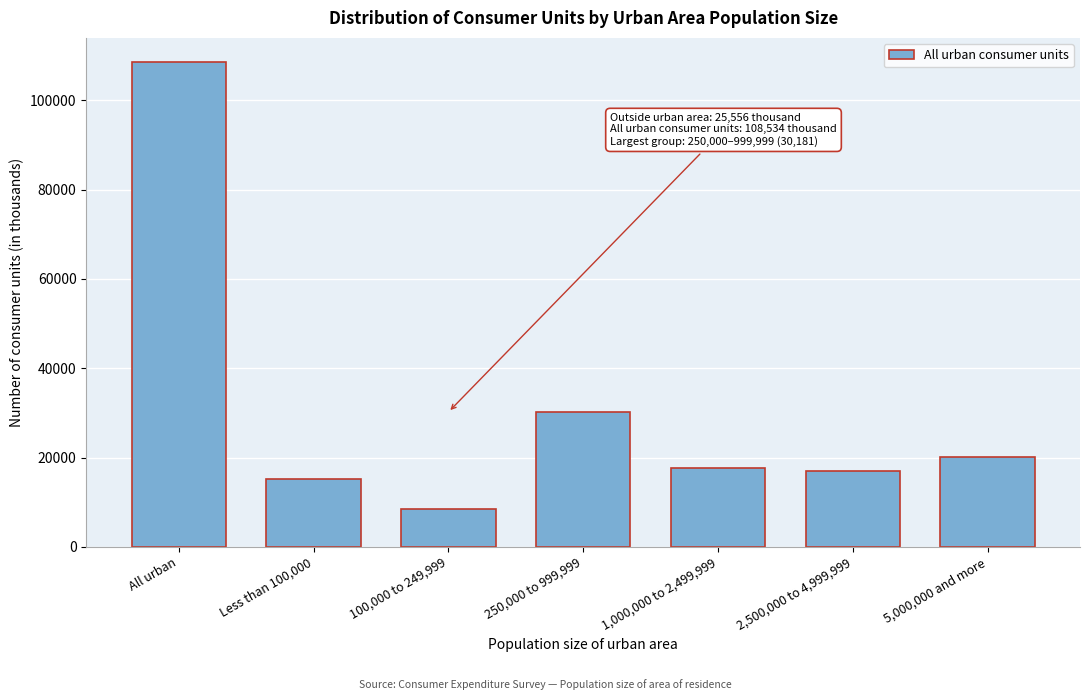

Reading left to right, transcribe all the data shown in this chart.

All urban=108534	Less than 100,000=15153	100,000 to 249,999=8570	250,000 to 999,999=30181	1,000,000 to 2,499,999=17625	2,500,000 to 4,999,999=16905	5,000,000 and more=20100